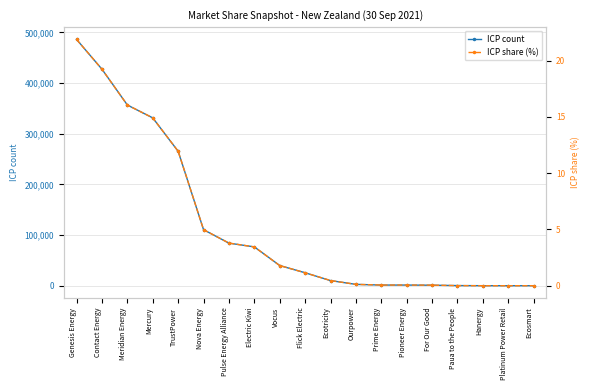

What is the difference between the maximum and minimum values in the ICP count series?

485871